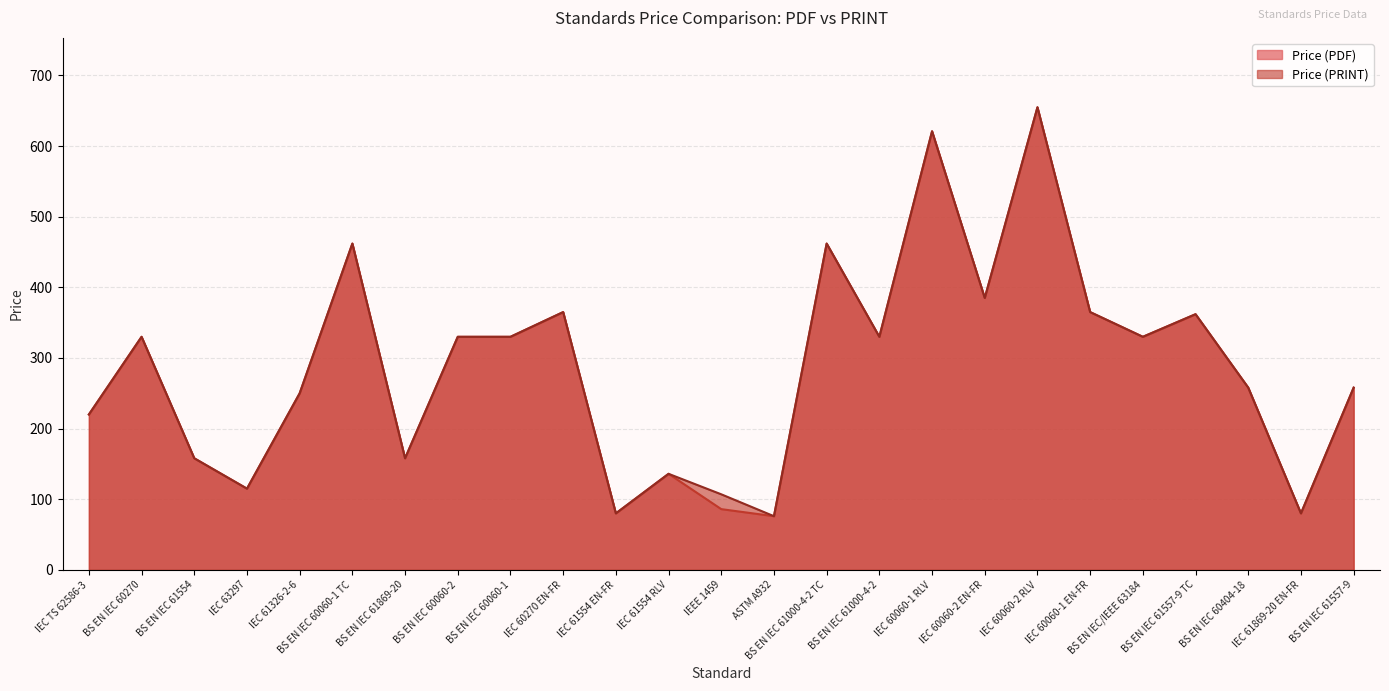

What is the difference between the Price (PRINT) values at BS EN IEC 60270 and BS EN IEC 60060-1 TC?

132